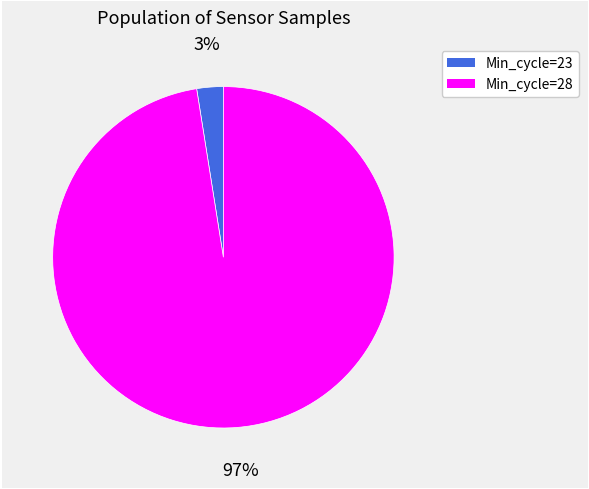

Is there any slice that represents more than half of the pie?

Yes